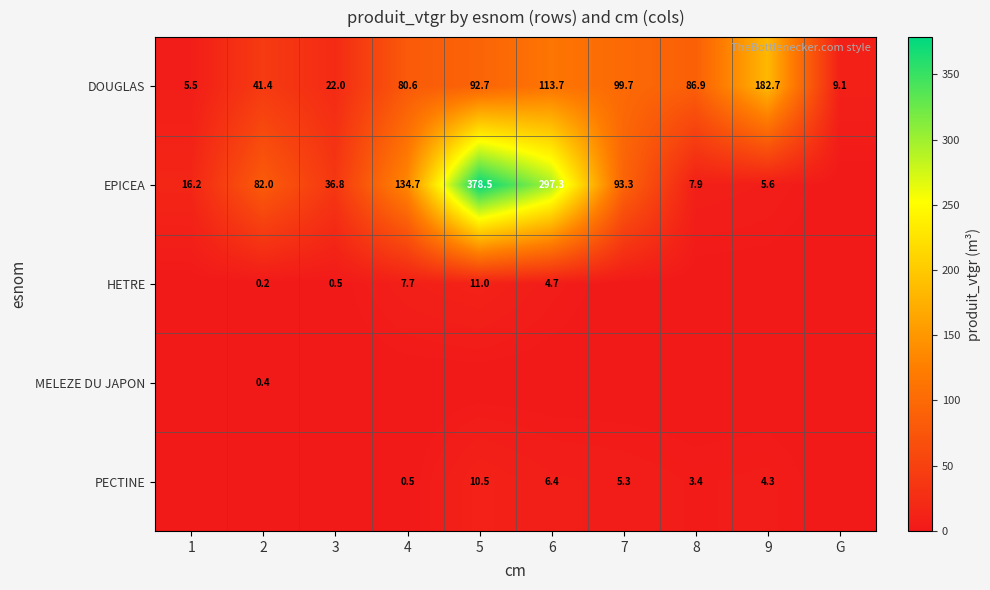

Rank the categories by DOUGLAS value from highest to lowest.

9, 6, 7, 5, 8, 4, 2, 3, G, 1